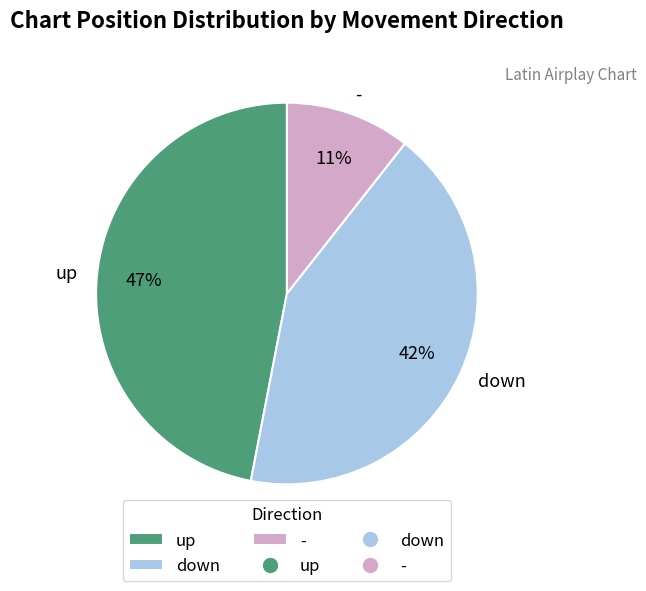

Combined, do down and up account for over 50%?

Yes